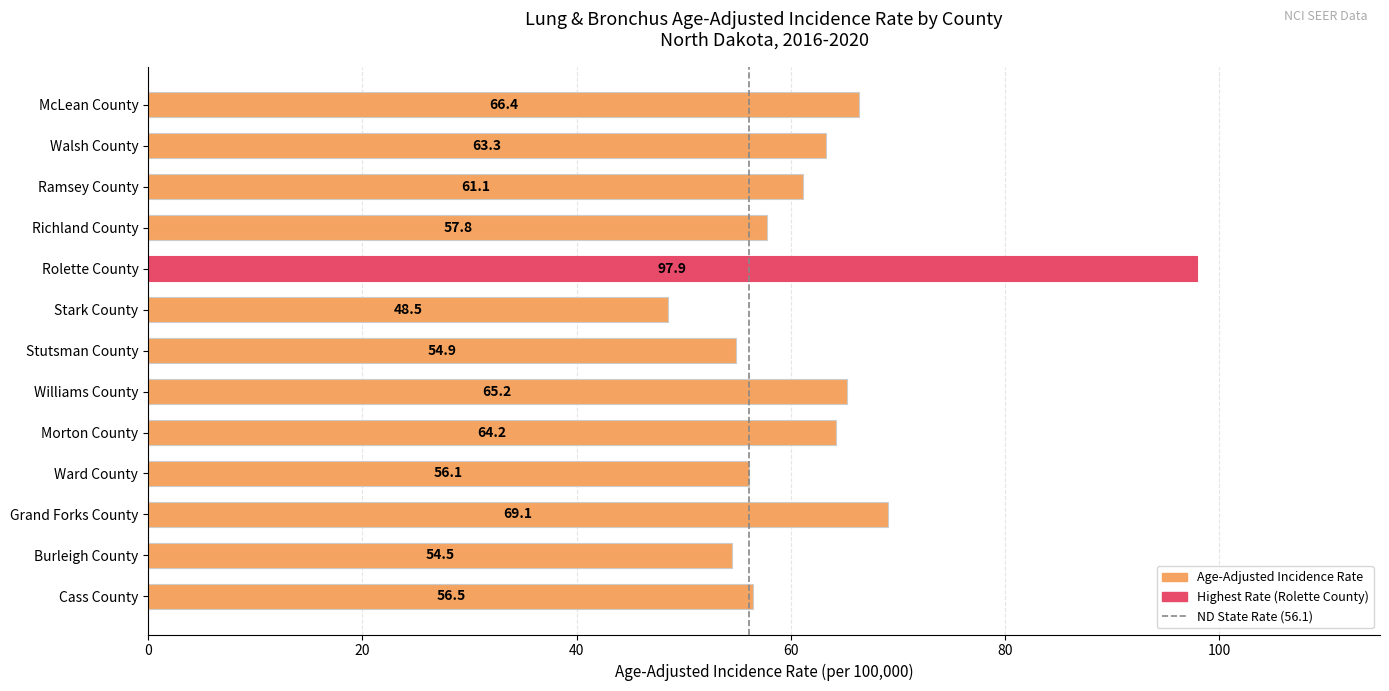

What is the smallest value displayed?

48.5